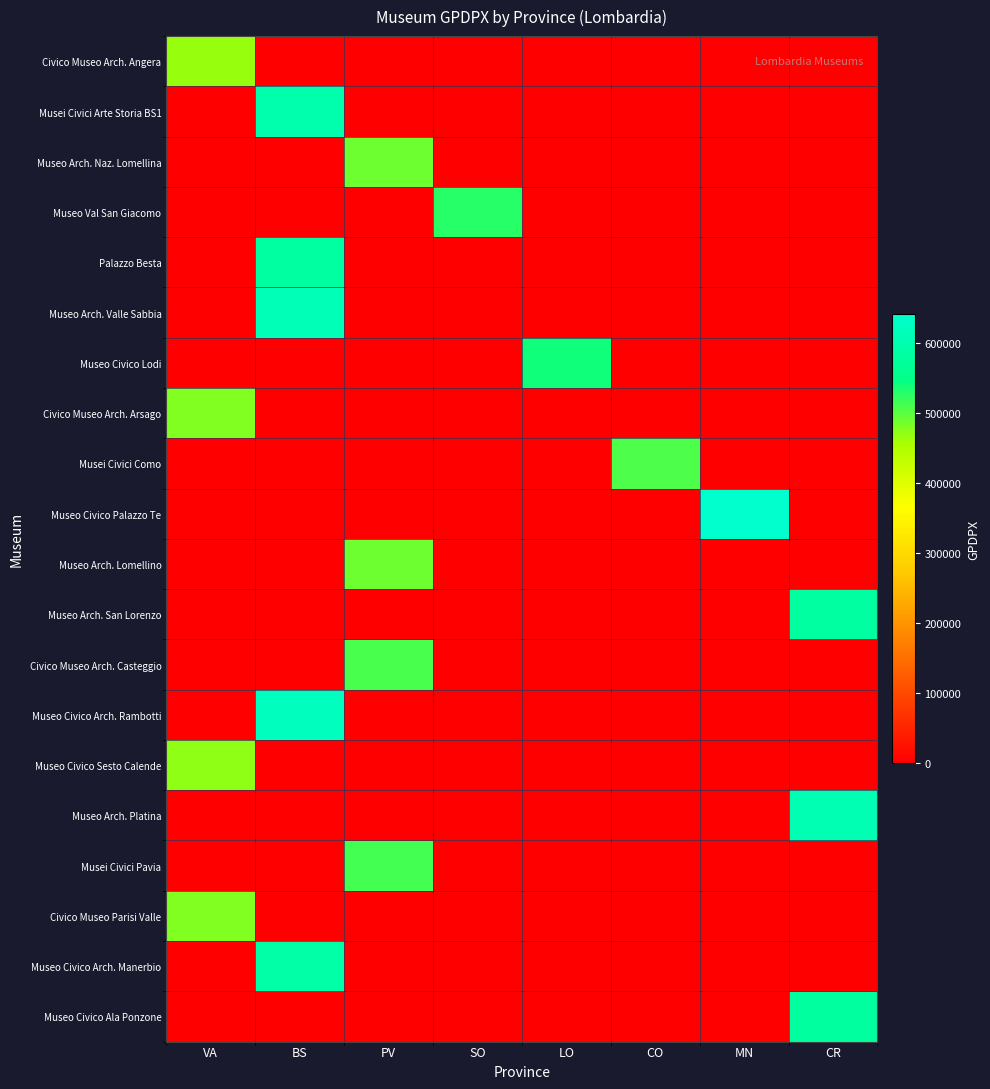

Which has a higher value, CR or PV?

CR